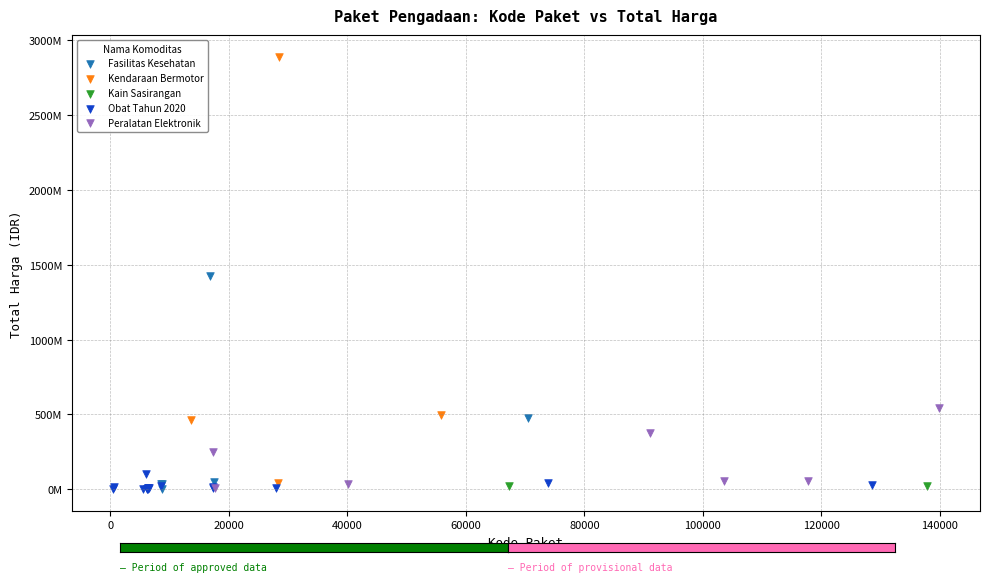

What are all the series names shown in the legend?

Fasilitas Kesehatan, Kendaraan Bermotor, Kain Sasirangan, Obat Tahun 2020, Peralatan Elektronik